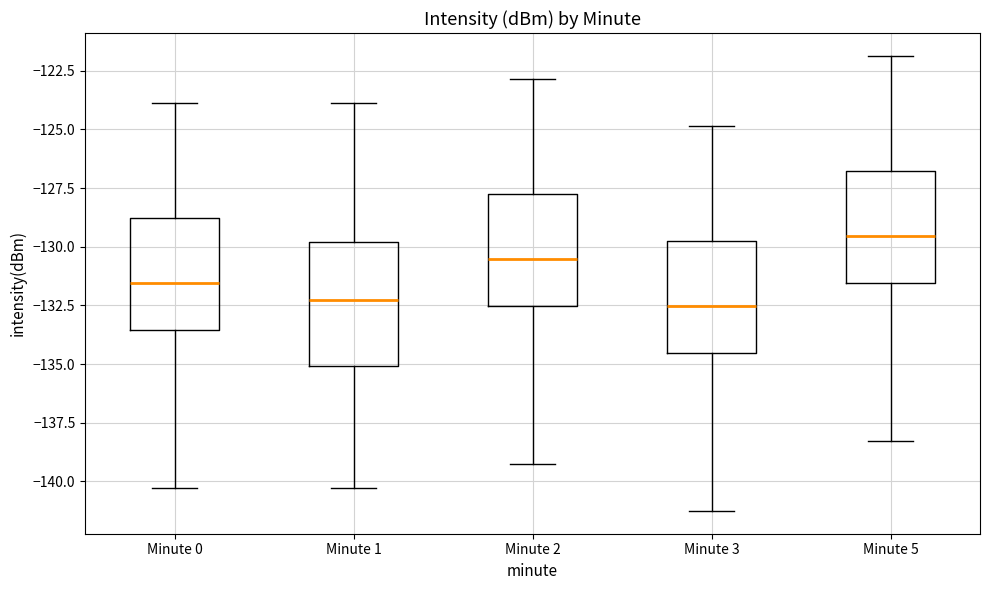

Comparing the boxes themselves (not the whiskers), which one is the tallest?

Minute 1